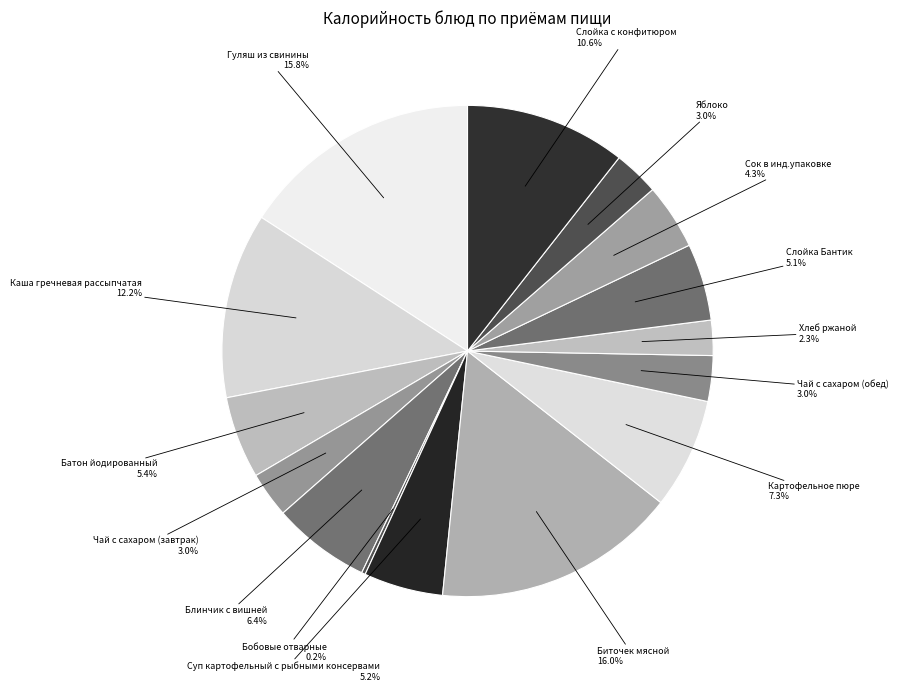

Is Батон йодированный the majority of the pie?

No